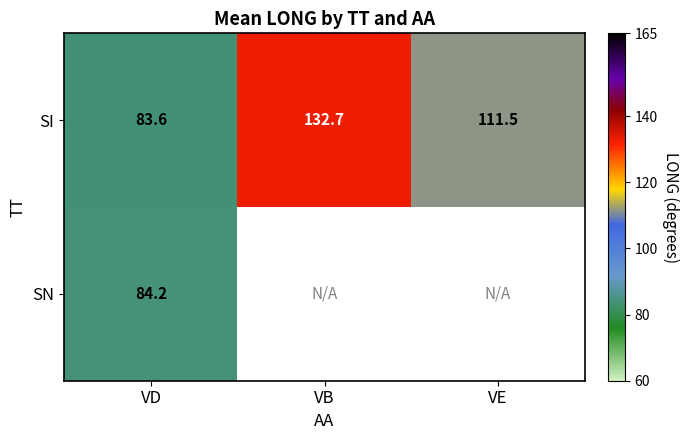

The SI series shows 39.7 at VE. True or false?

False